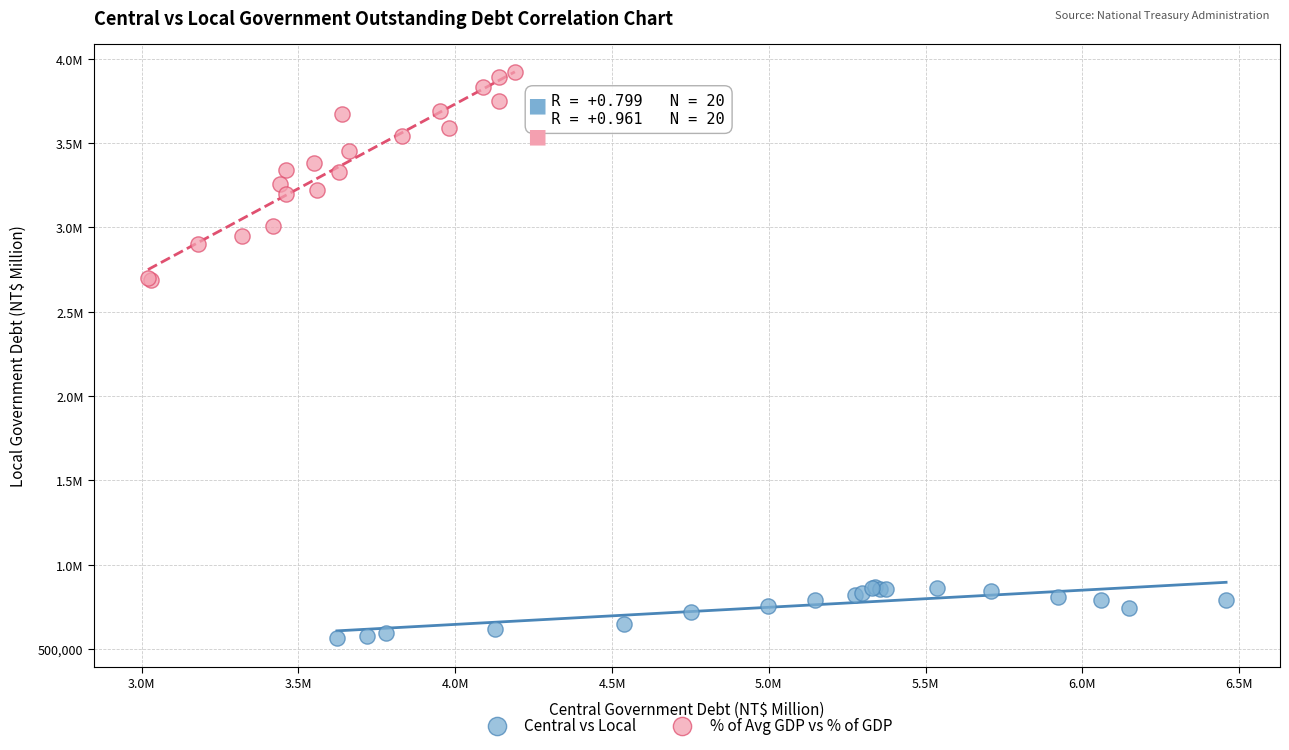

What are all the series names shown in the legend?

Central vs Local, % of Avg GDP vs % of GDP